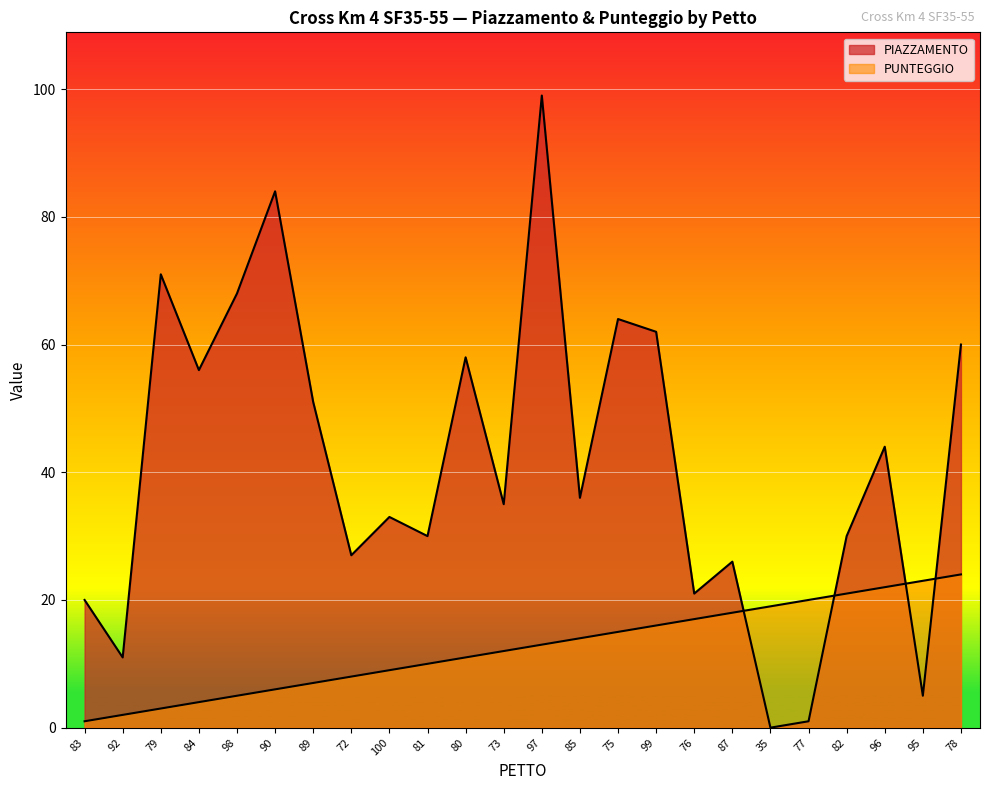

What position from the left is 80?

11